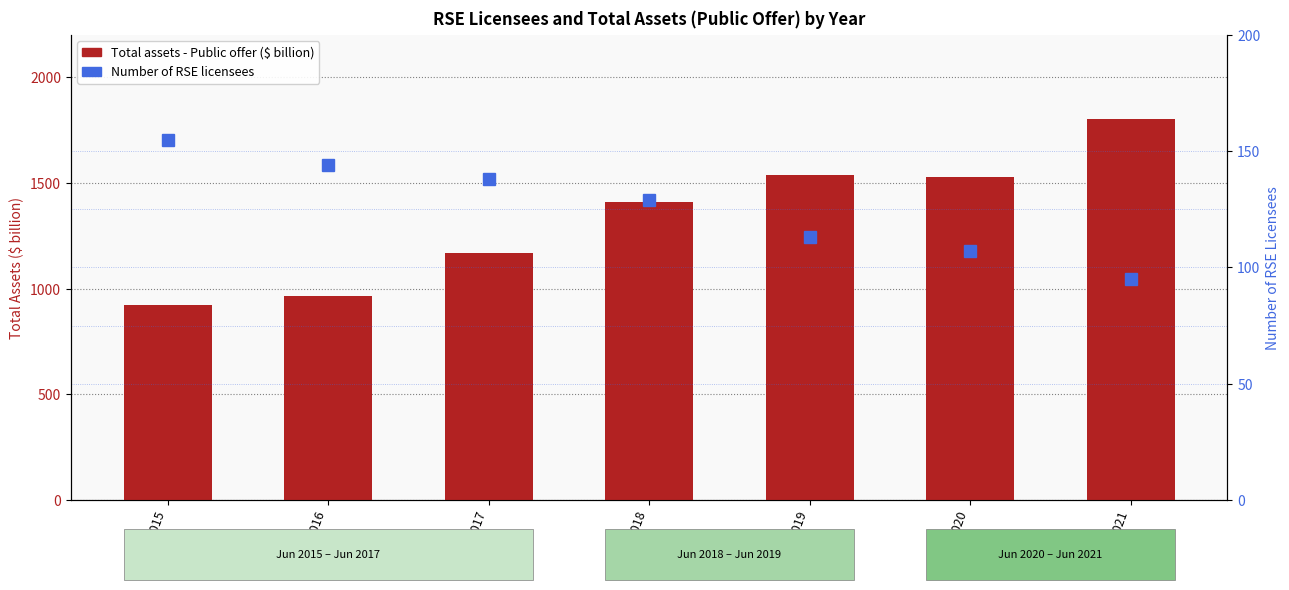

What is the value of the Number of RSE licensees bar at the 1st from the left?

155.0